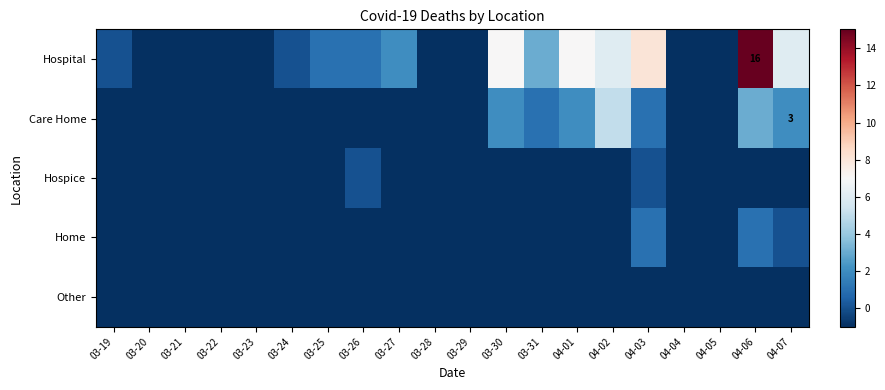

What is the difference between the Care Home values at 03-30 and 03-29?

3.0